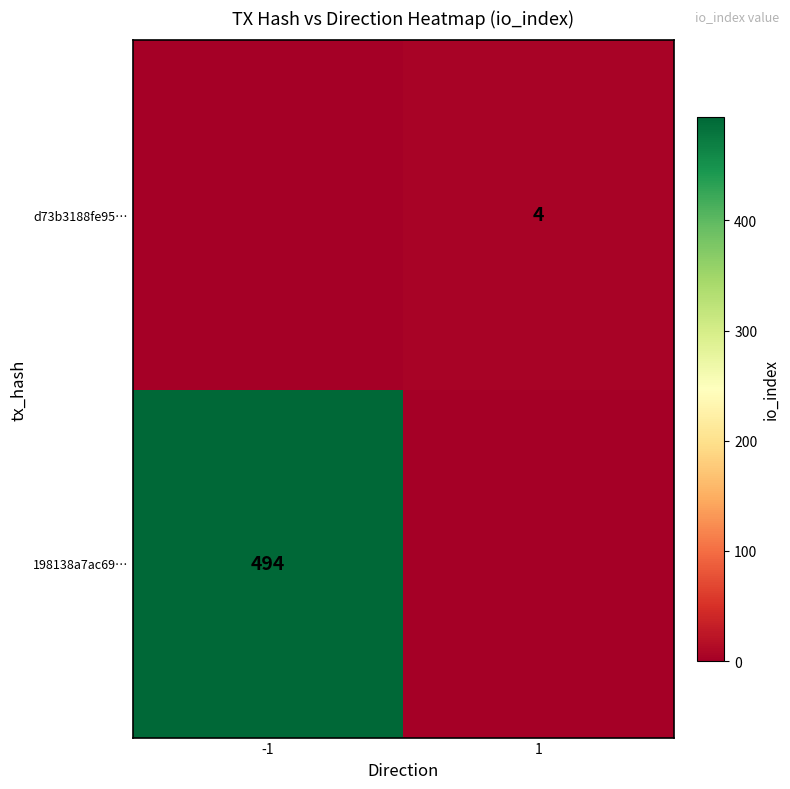

Is the value of d73b3188fe95… at 1 greater than the value of 198138a7ac69… at -1?

No